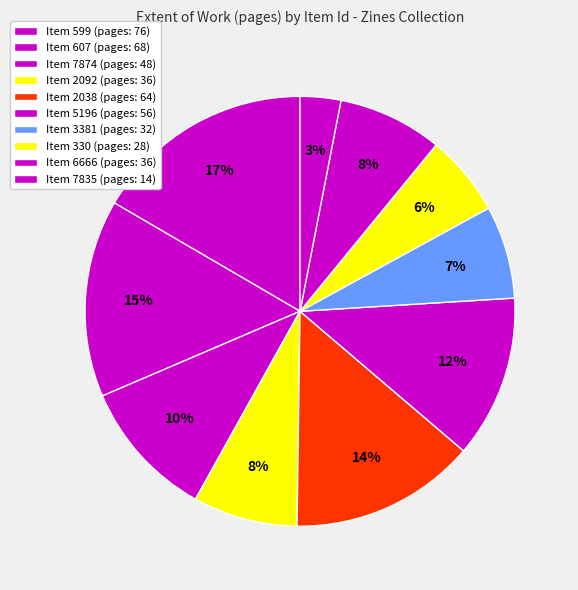

Which category has the smallest portion of the pie?

7835